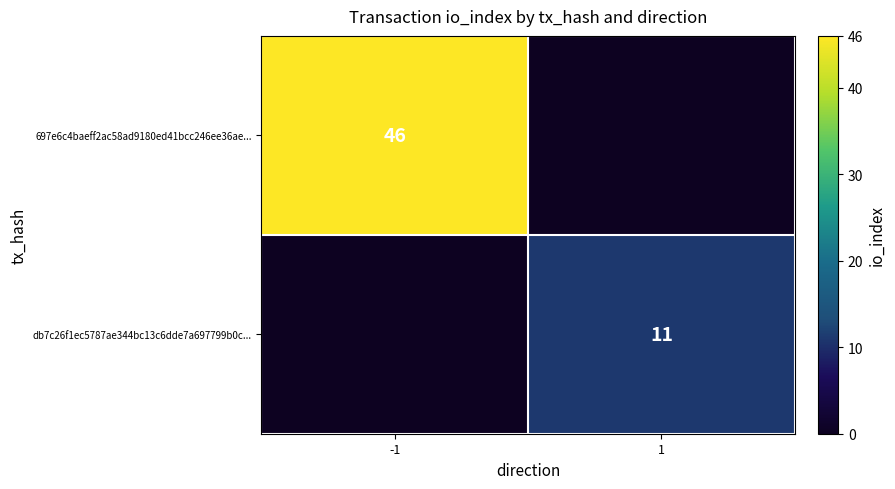

True or false: 697e6c4baeff2ac58ad9180ed41bcc246ee36ae... has a value of 19 at -1.

False